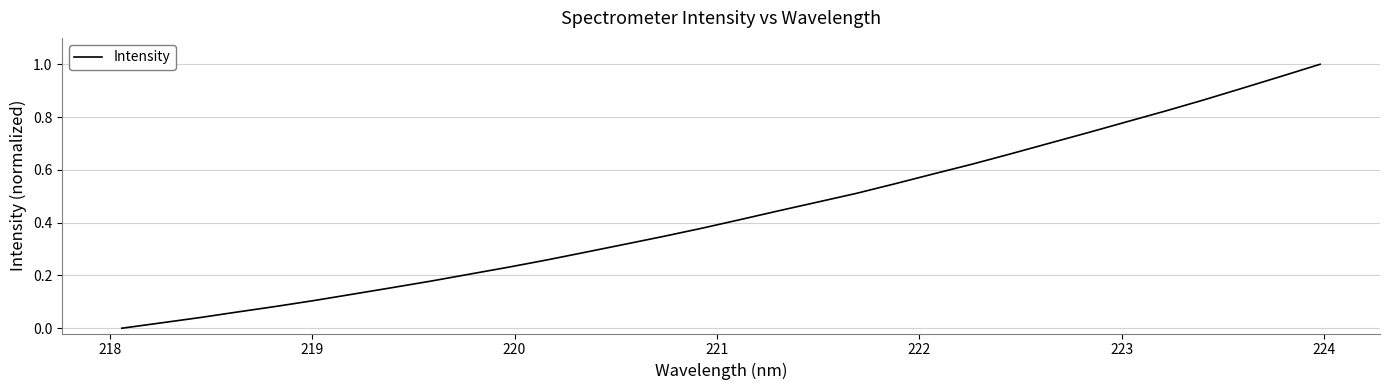

Reading left to right, extract all data points from this chart.

0.0	0.0	0.0	0.1	0.1	0.1	0.1	0.2	0.2	0.2	0.2	0.3	0.3	0.3	0.3	0.4	0.4	0.4	0.5	0.5	0.5	0.6	0.6	0.7	0.7	0.7	0.8	0.8	0.9	0.9	1.0	1.0